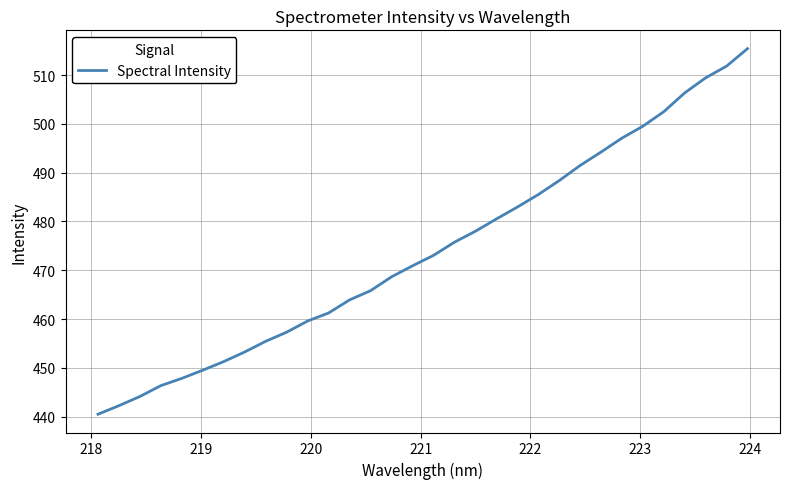

What is the difference between the maximum and minimum values?

75.0